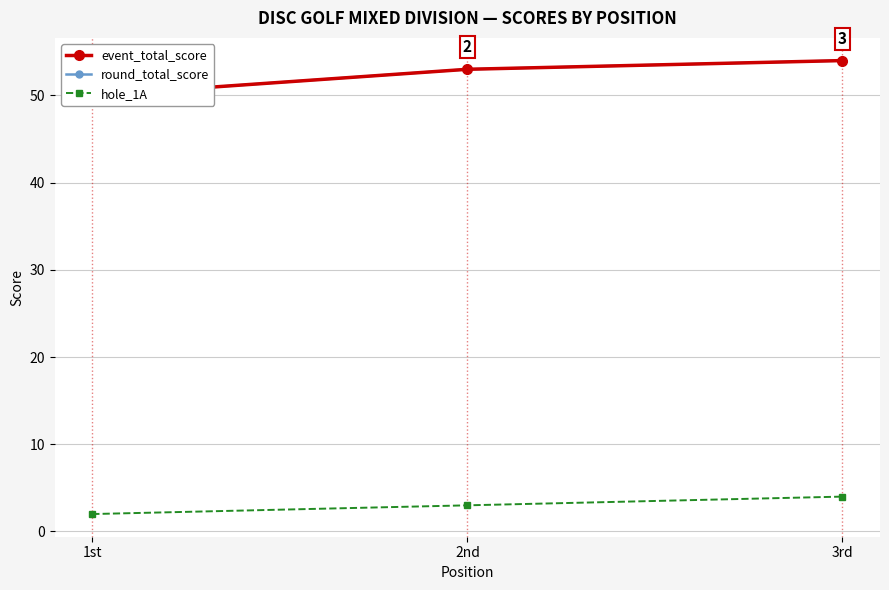

Reading left to right, what are all the values shown in this chart?

event_total_score: 1st=50	2nd=53	3rd=54
round_total_score: 1st=50	2nd=53	3rd=54
hole_1A: 1st=2	2nd=3	3rd=4